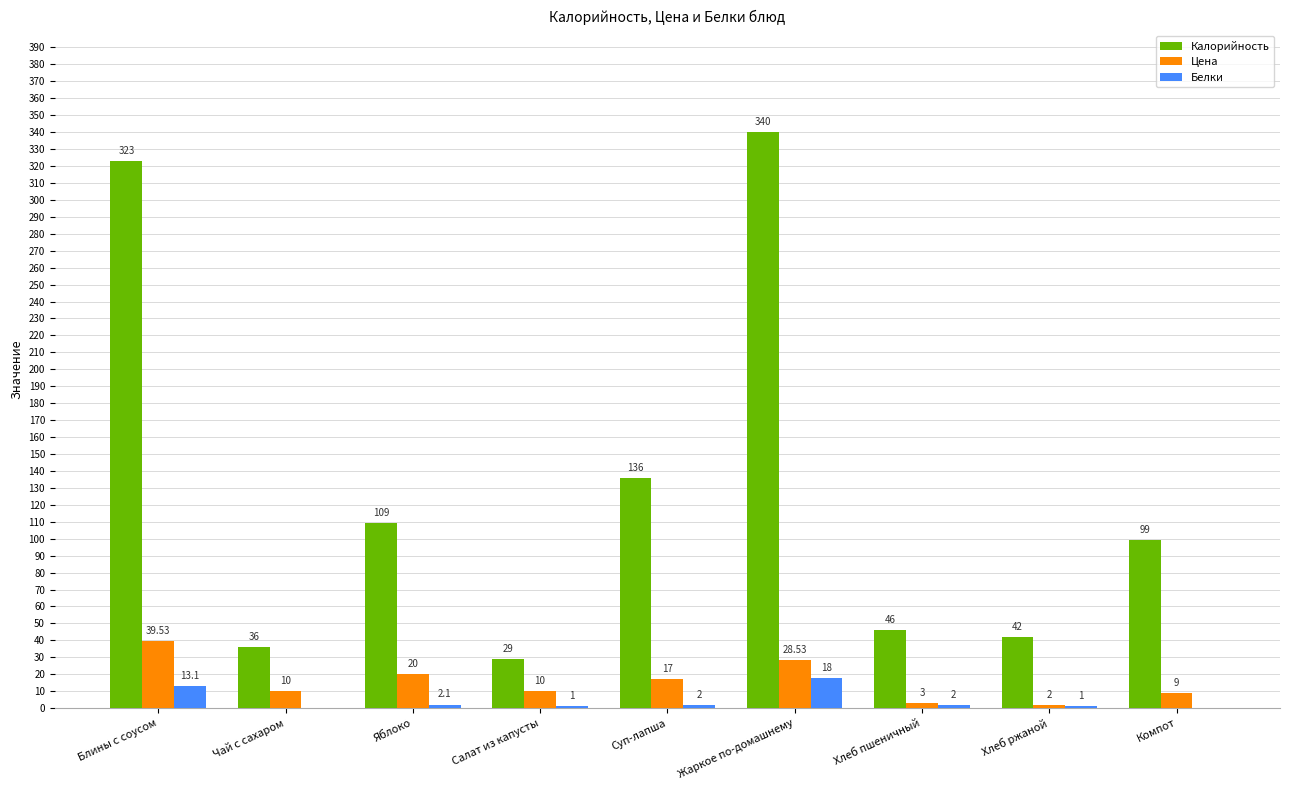

Reading right to left, transcribe all the data shown in this chart.

Калорийность: 99.0	42.0	46.0	340.0	136.0	29.0	109.0	36.0	323.0
Цена: 9.0	2.0	3.0	28.5	17.0	10.0	20.0	10.0	39.5
Белки: 0.0	1.0	2.0	18.0	2.0	1.0	2.1	0.0	13.1